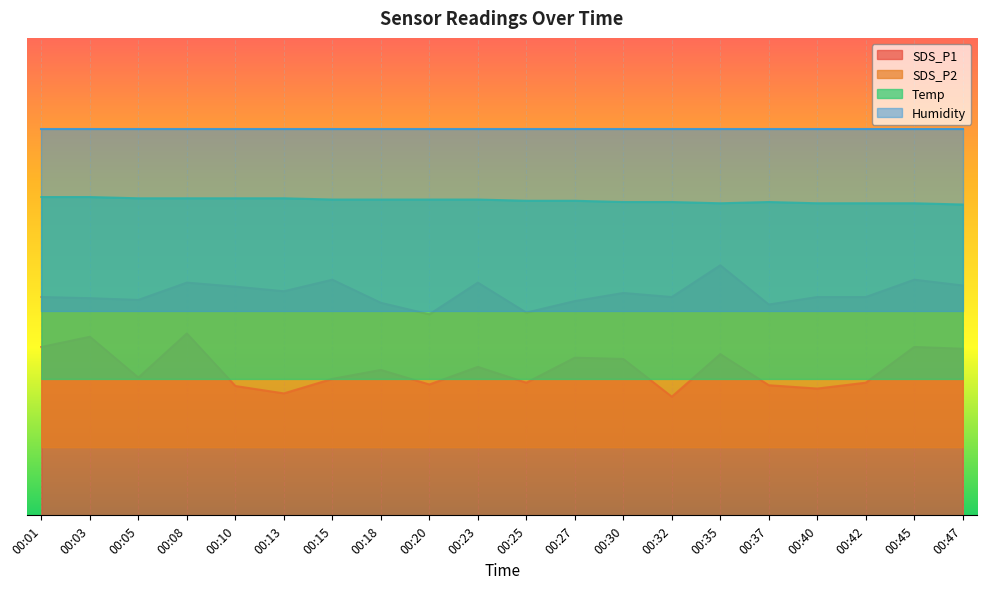

Does the chart display data point markers on the line(s)?

No